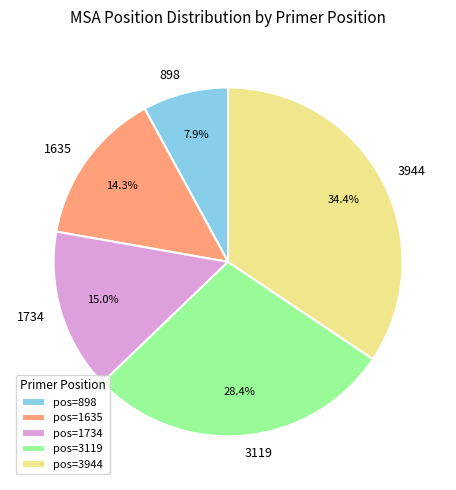

To the nearest percent, what is the difference between the 1635 and 3119 slice percentages?

14%